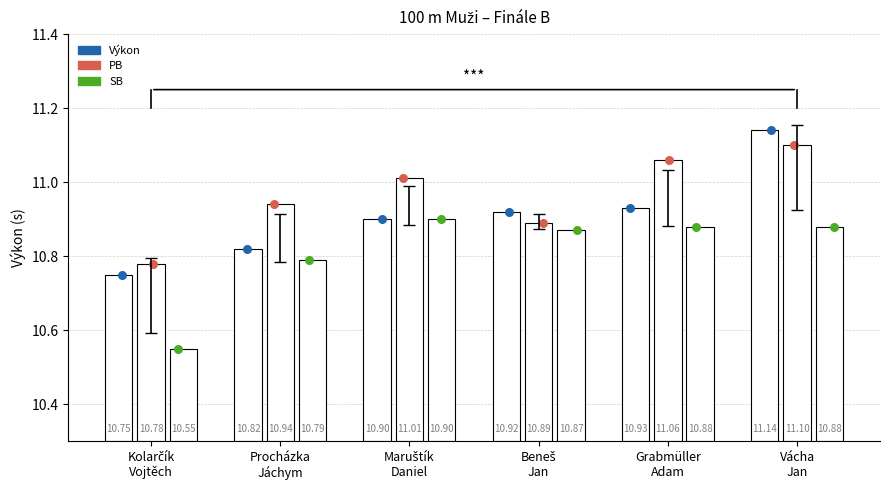

Which series reaches the minimum Y coordinate?

SB